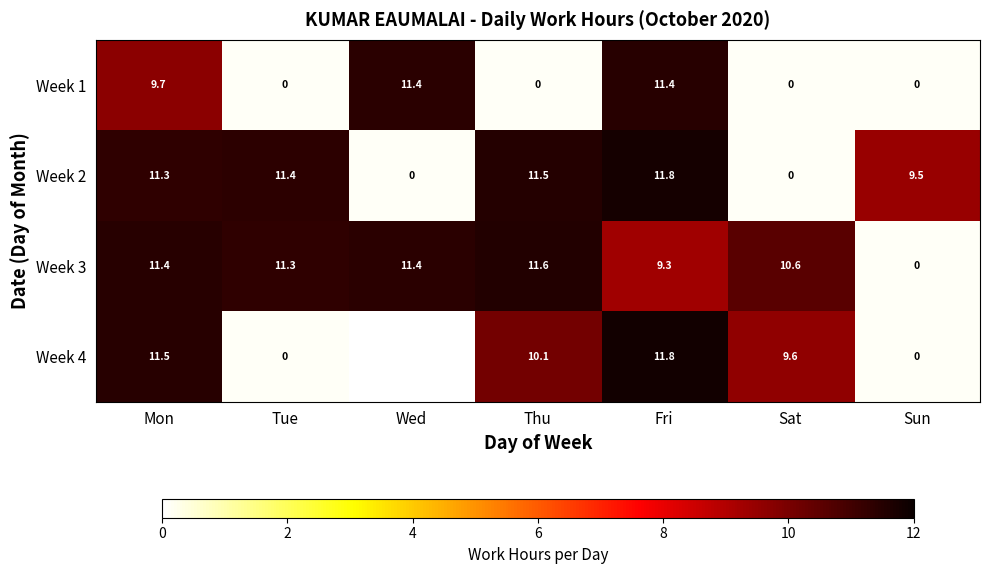

What is the sum of all Week 3 values?

65.6